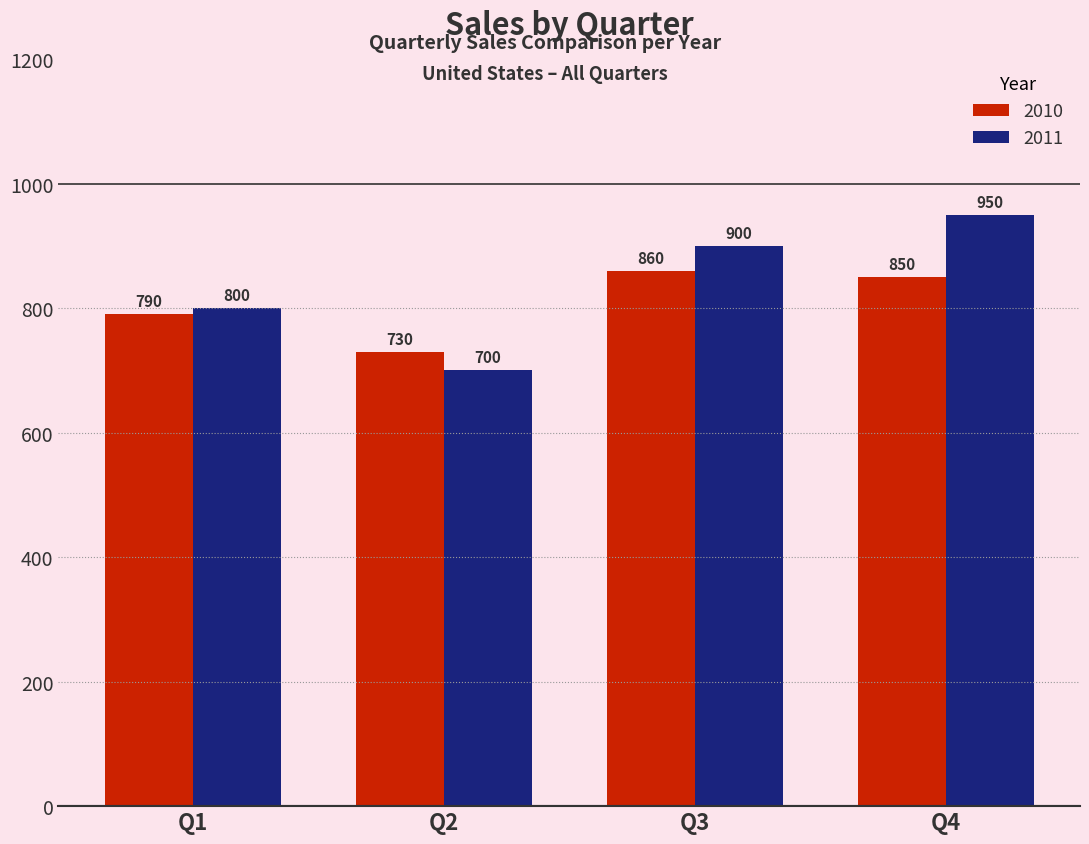

List the series in order of their peak value, lowest first.

2010, 2011